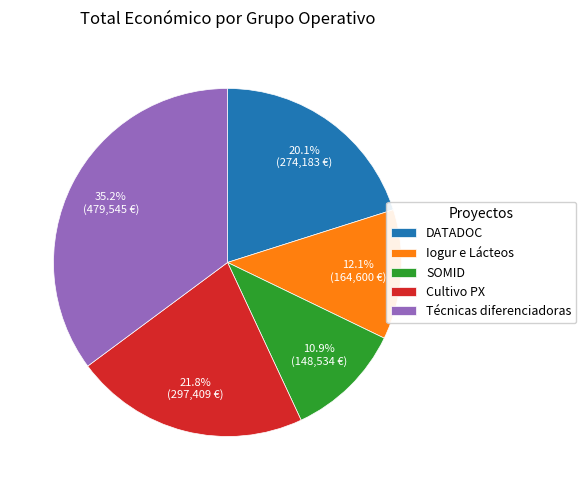

To the nearest percent, what percentage of the pie is Cultivo PX?

22%